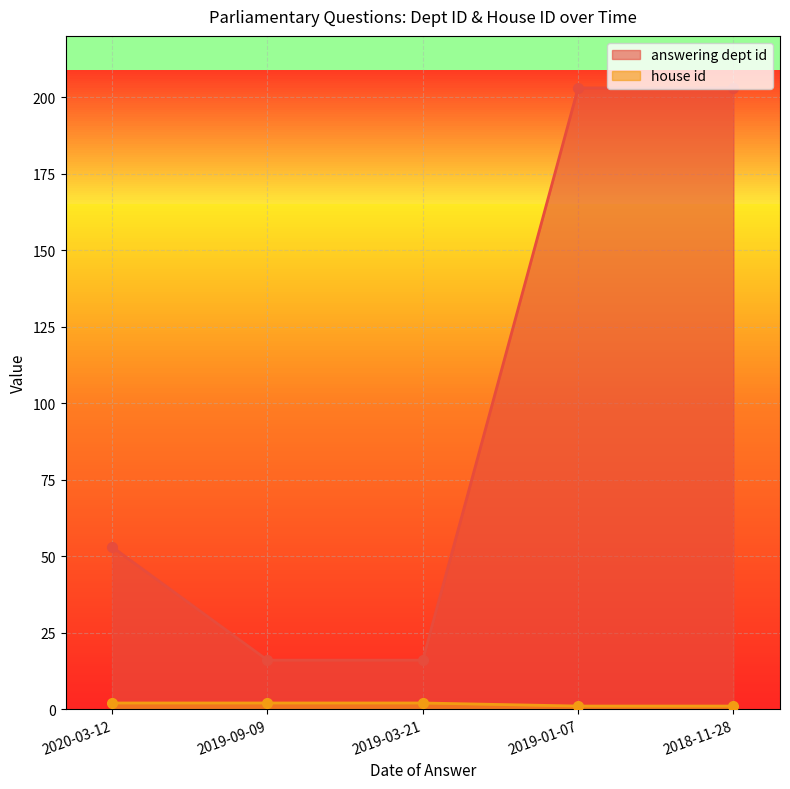

How many lines are shown in the chart?

2